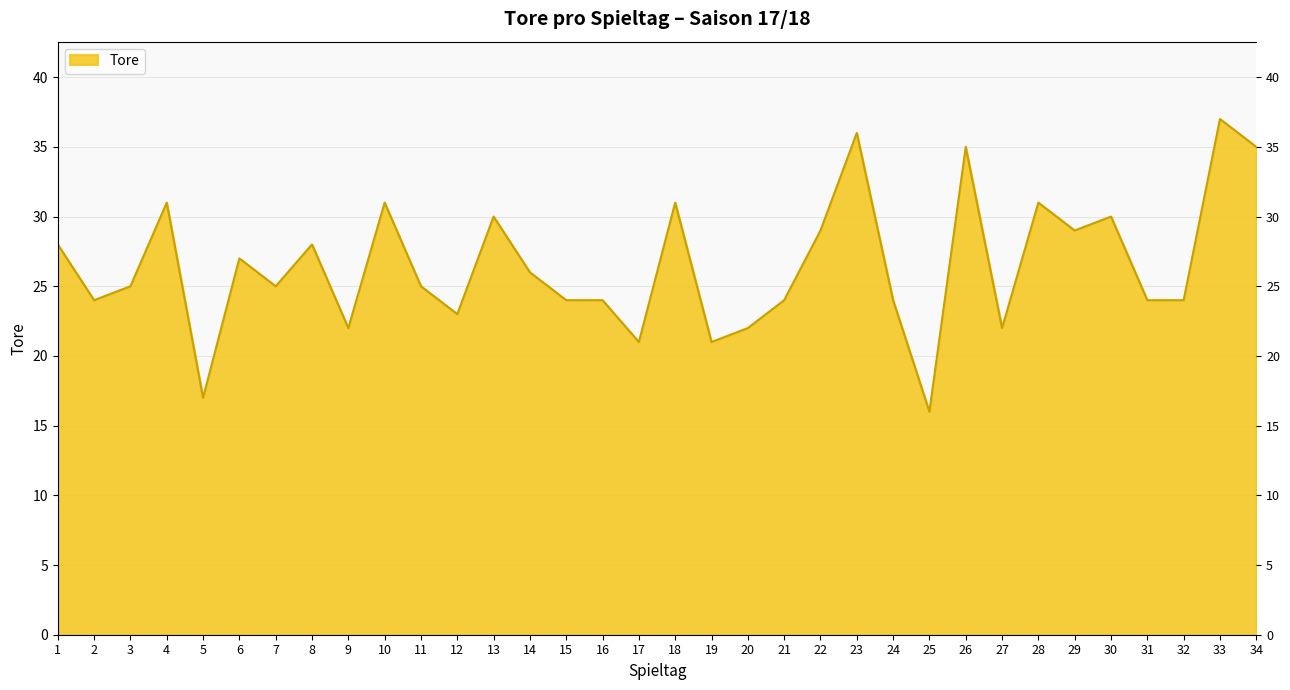

Which label corresponds to the smallest value in the chart?

25